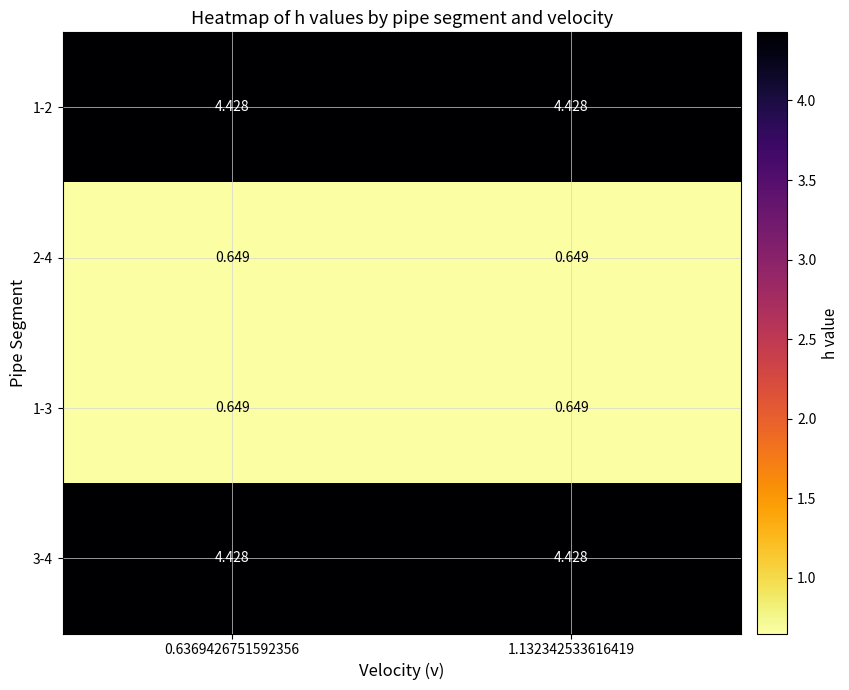

What is the greatest value displayed?

4.4